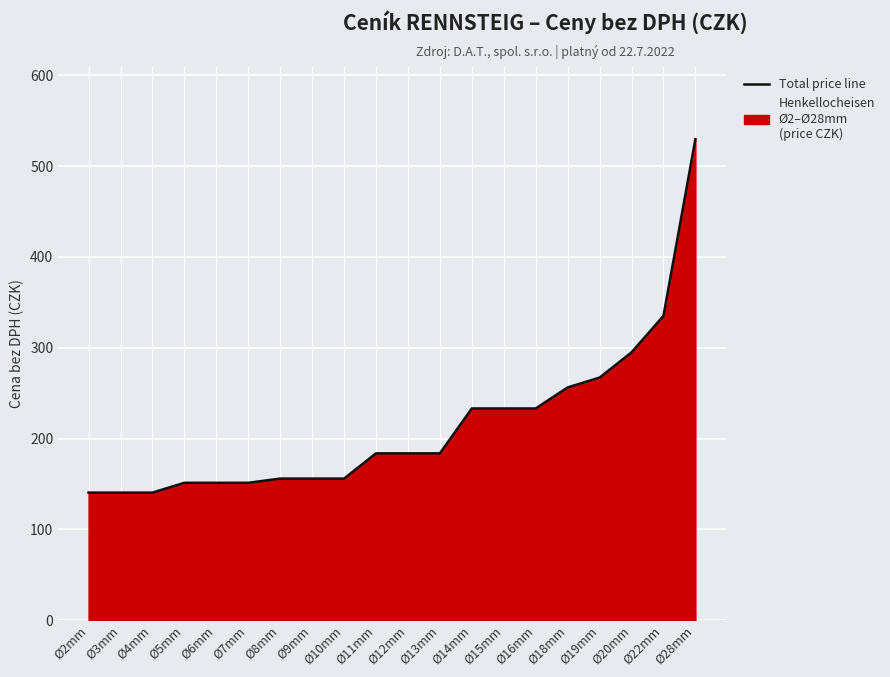

What is the difference between the values at Ø22mm and Ø18mm?

78.8